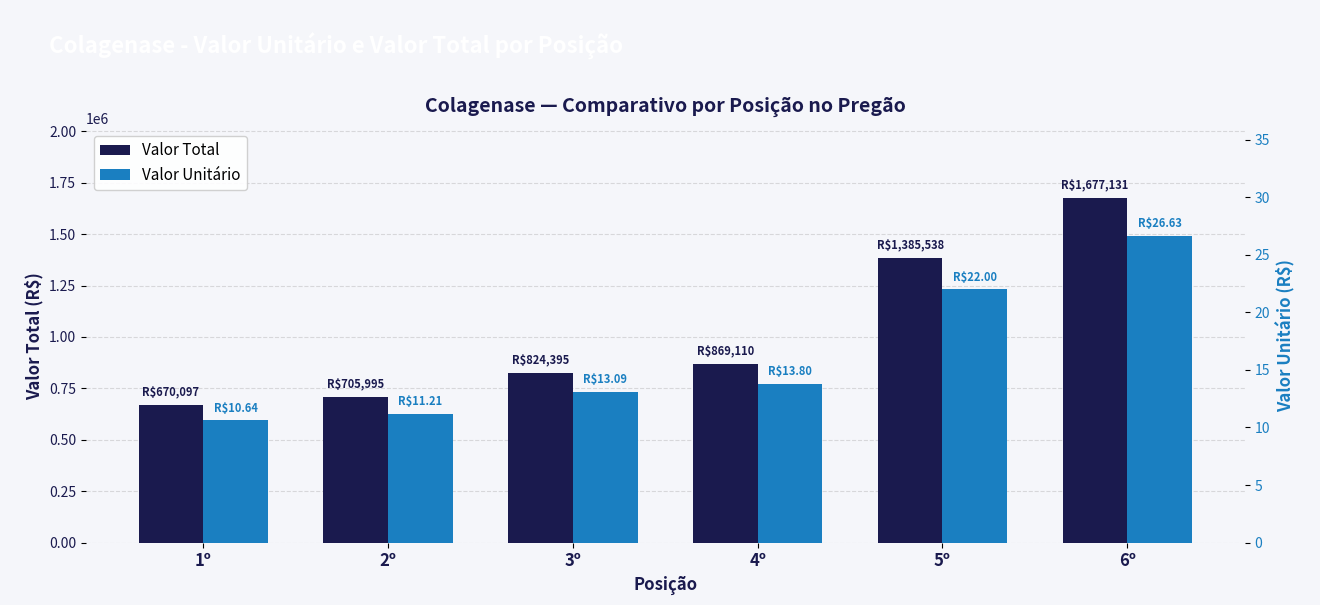

The Valor Unitário series shows 30.2 at 5º. True or false?

False